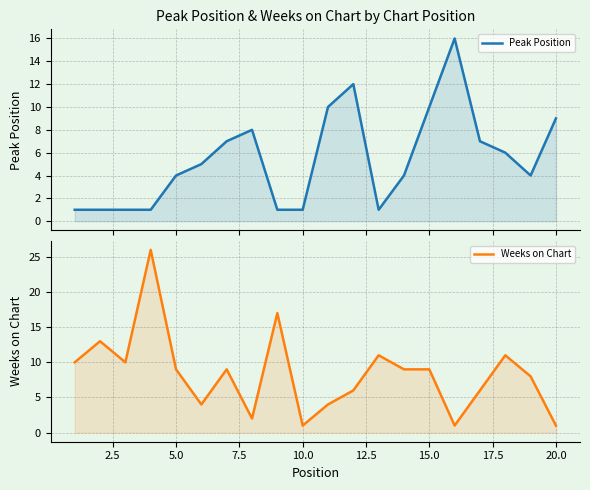

True or false: Peak Position has a value of 0 at 12.

False